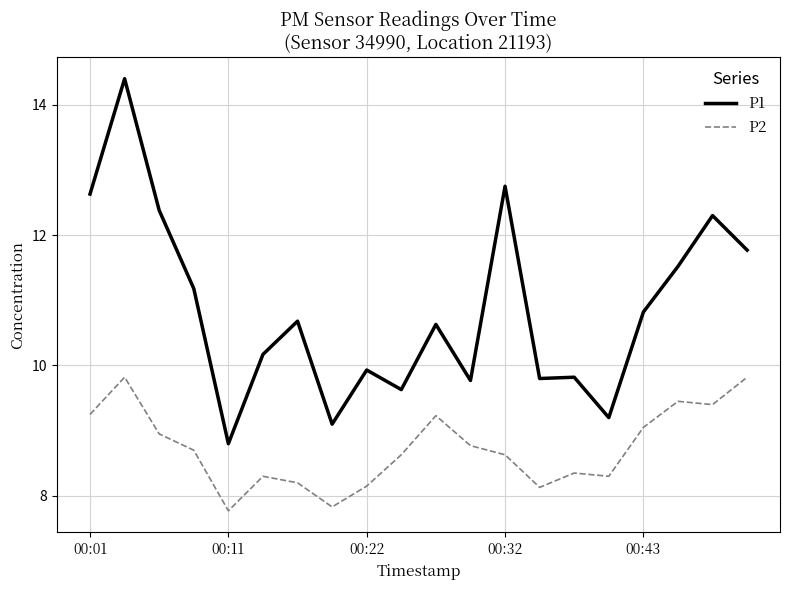

How many values in the P2 series are below 8?

2